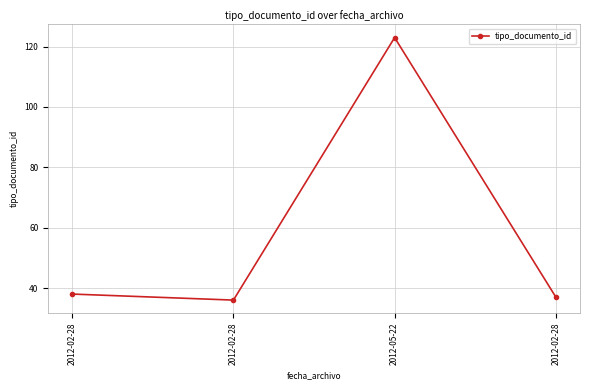

Approximately how many times larger is the value at 2012-05-22 compared to 2012-02-28?

3.4